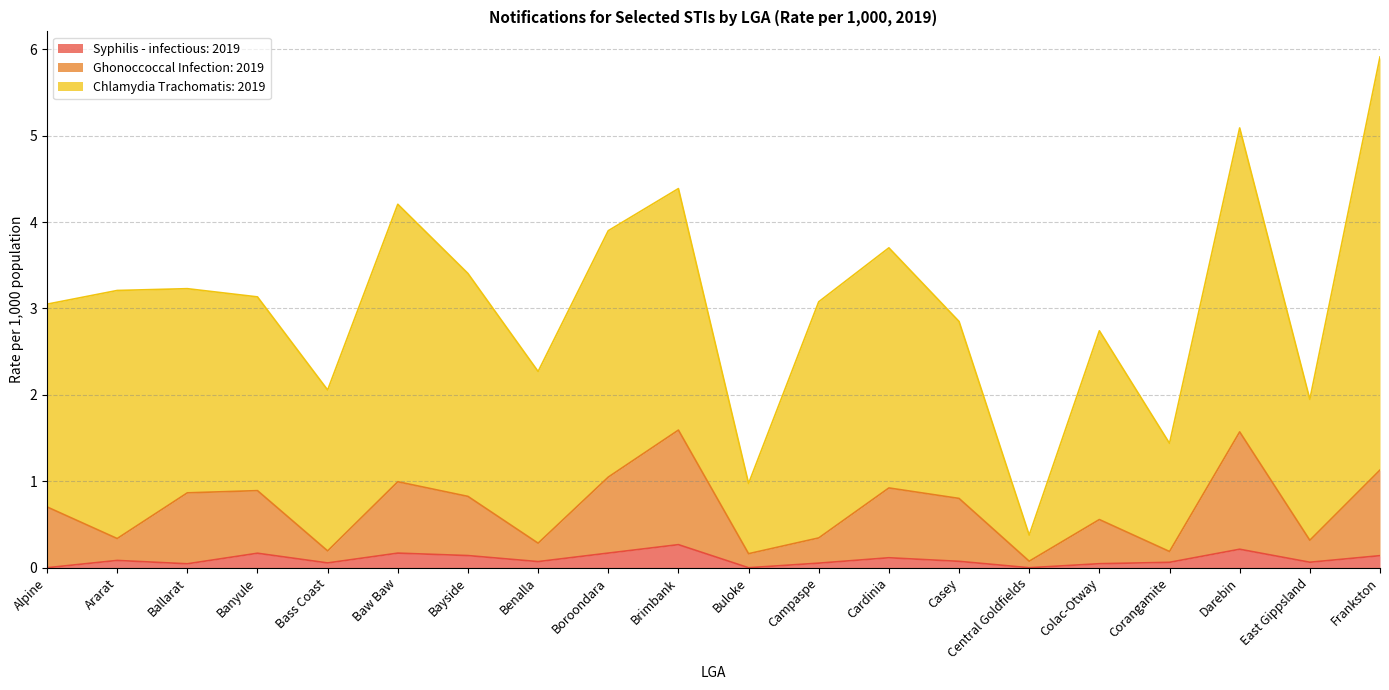

What is the difference between the maximum and minimum values in the Syphilis - infectious: 2019 series?

0.3